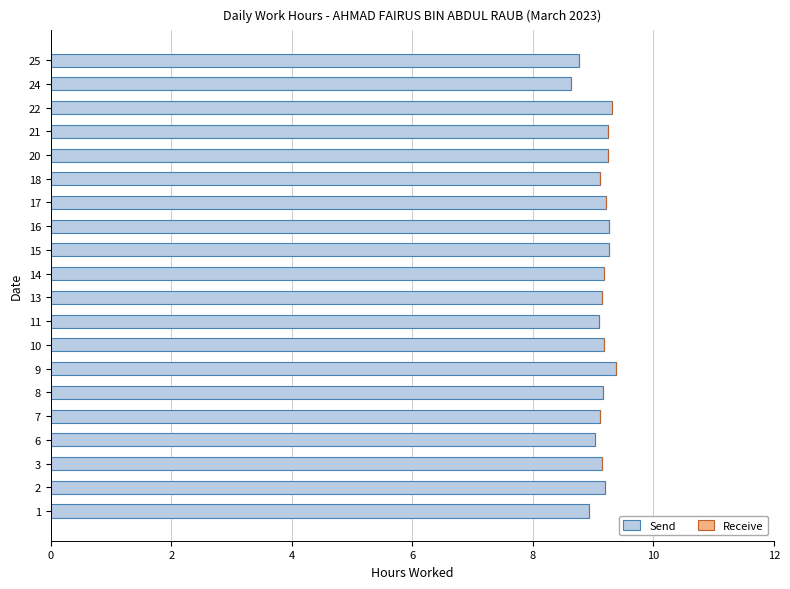

How many bars are there in total?

20